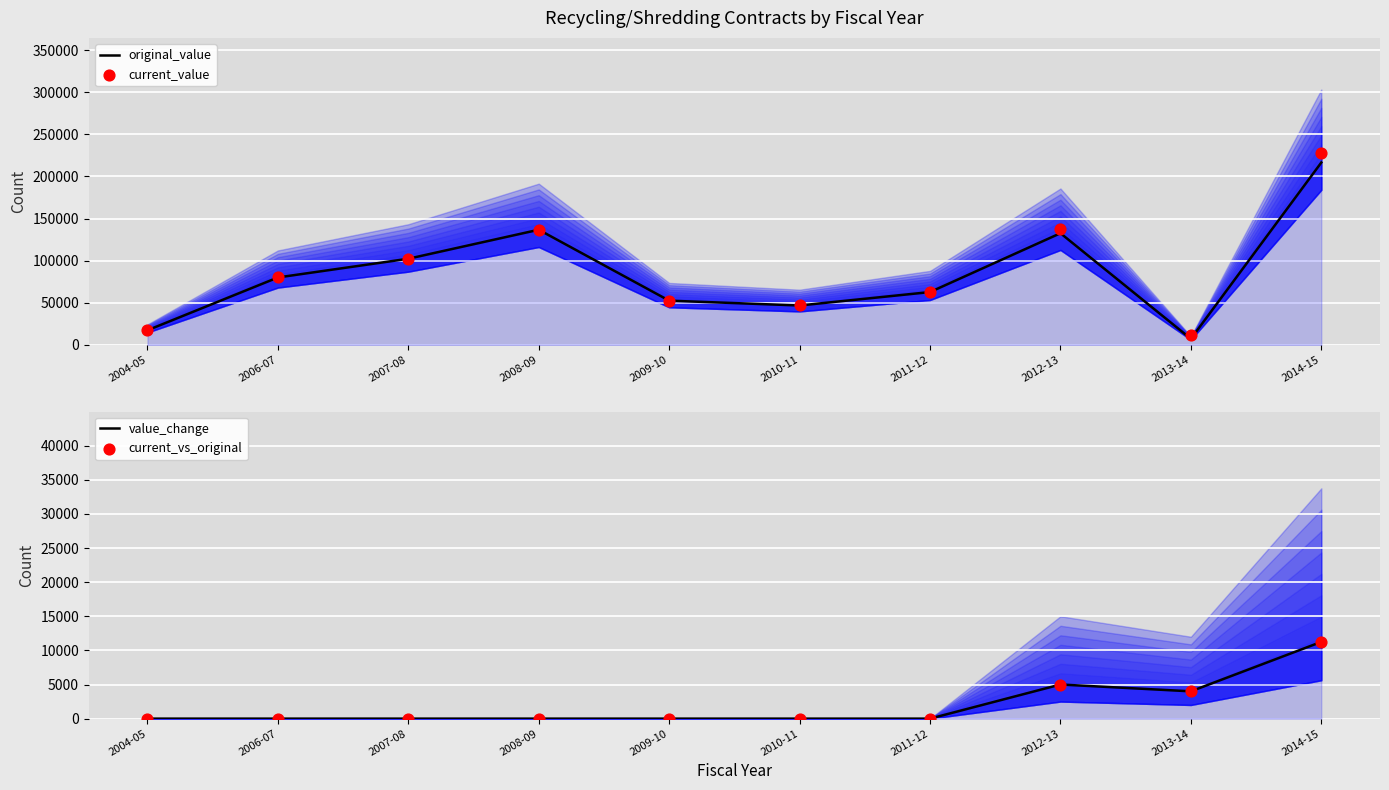

Which series has the widest spread of Y values?

current_value